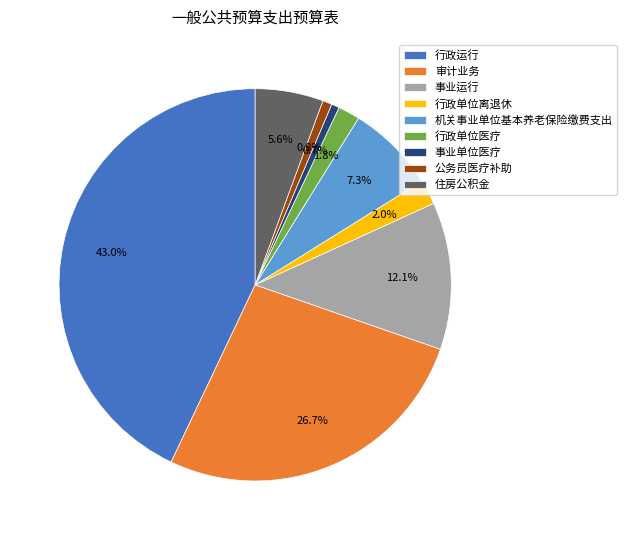

What is the largest slice in the pie chart?

行政运行